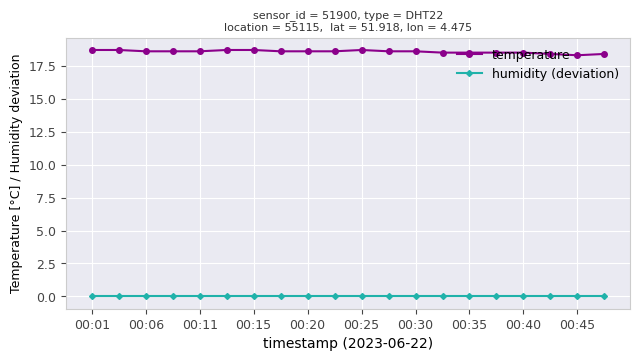

Which series has the largest total across all categories?

temperature